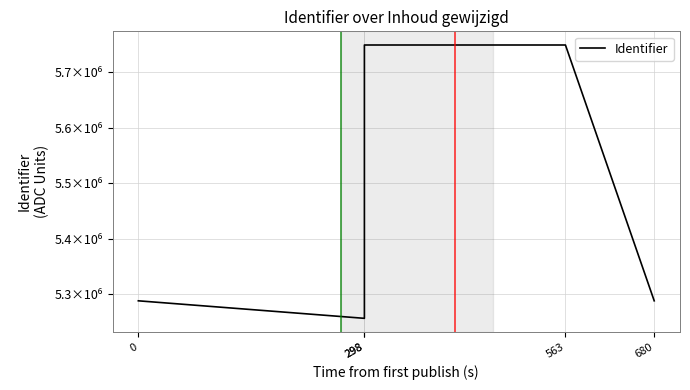

How many lines are shown in the chart?

1